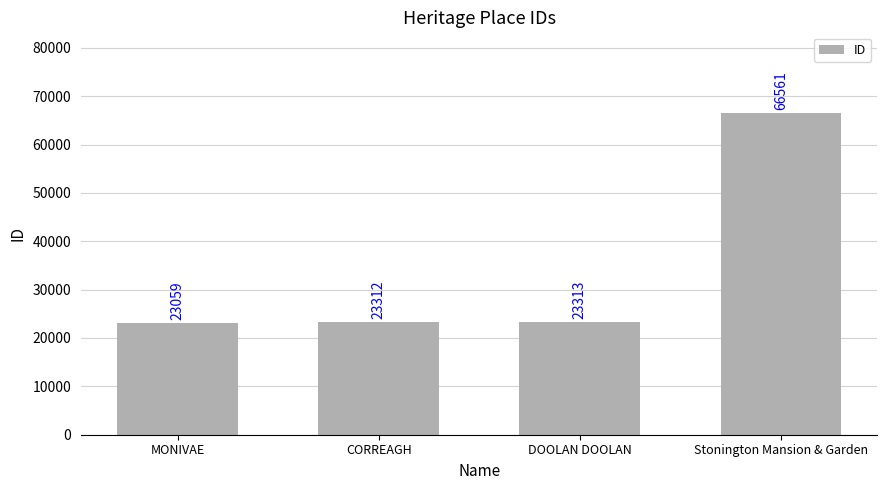

How many bars are there in total?

4